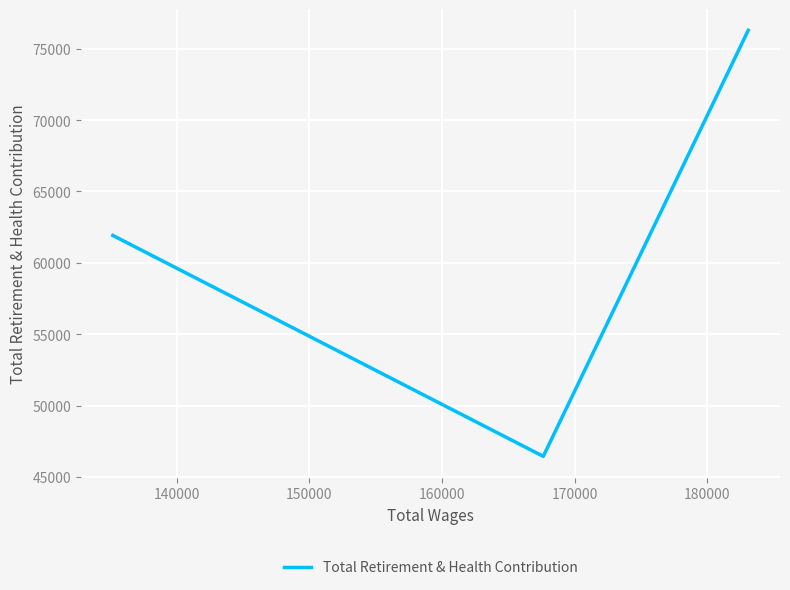

What is the minimum value shown in the chart?

46442